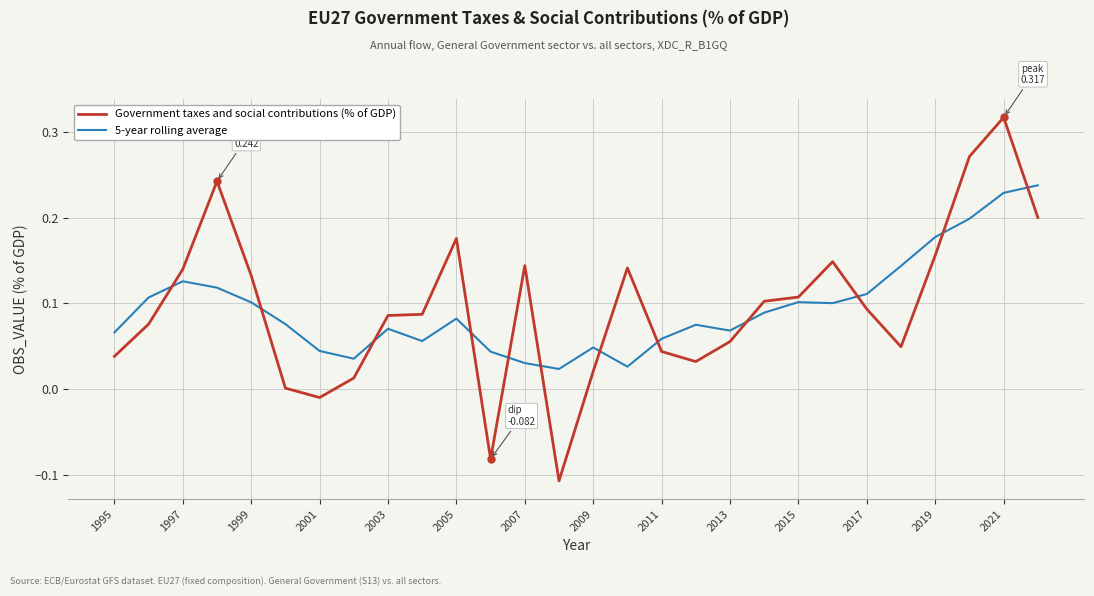

How many times do 5-year rolling average and Government taxes and social contributions (% of GDP) cross each other?

12